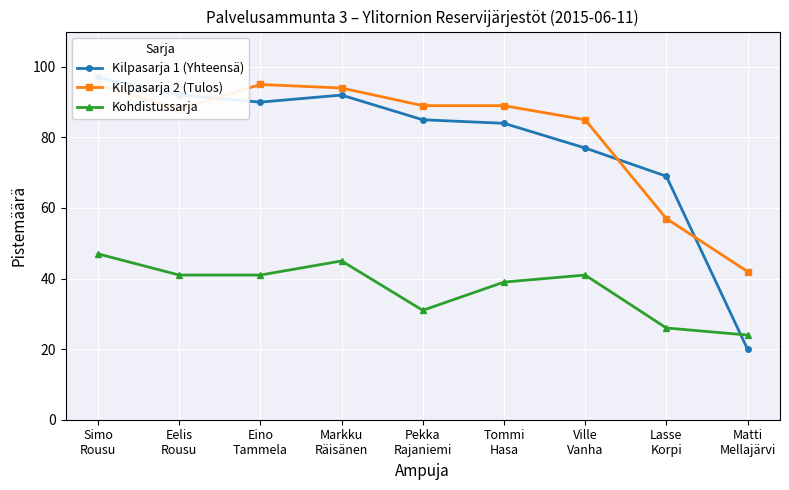

At which category is the sum across all series the highest?

Simo
Rousu